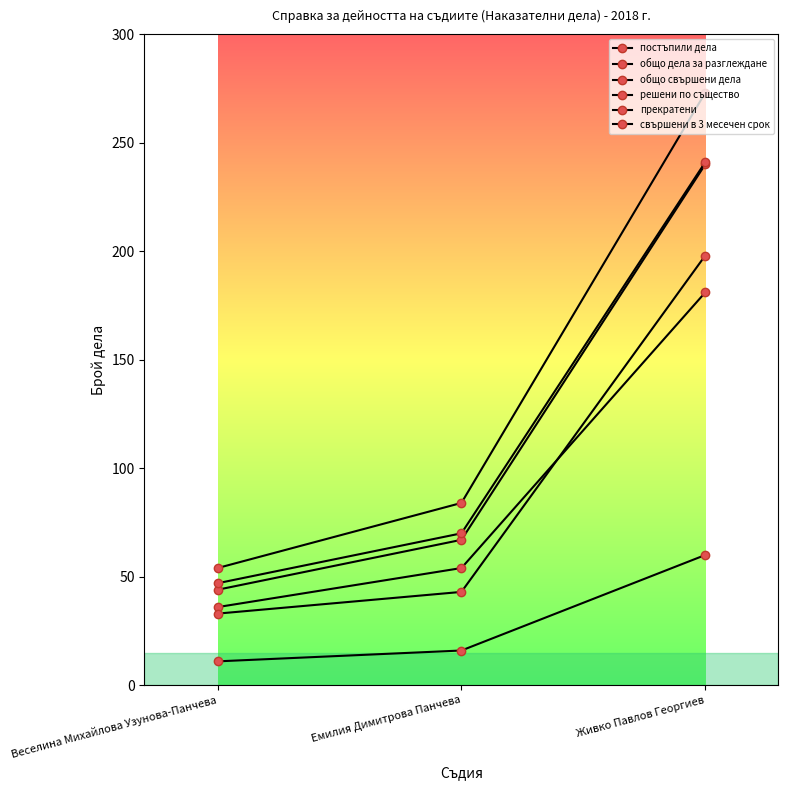

Which series has the largest range (max minus min)?

общо дела за разглеждане